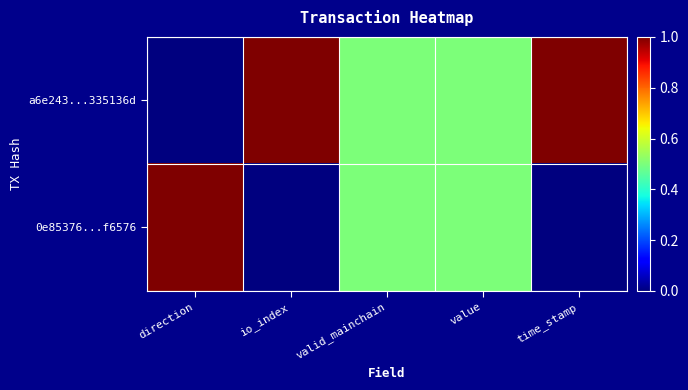

At io_index, list the series in order from smallest to largest.

0e85376...f6576, a6e243...335136d